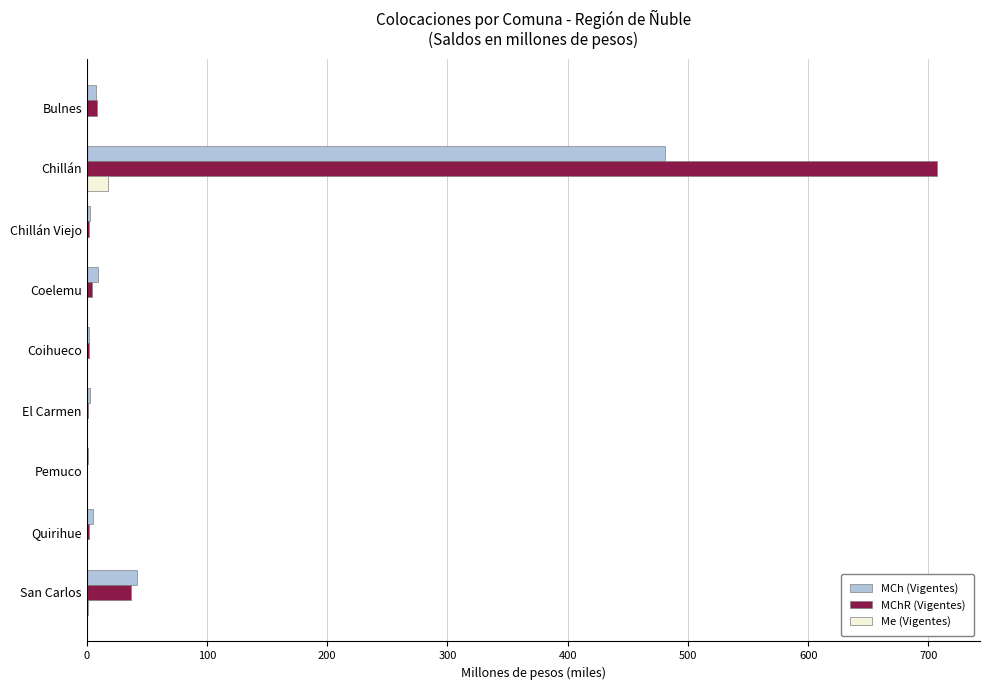

How many data points in MCh (Vigentes) are above 4?

5